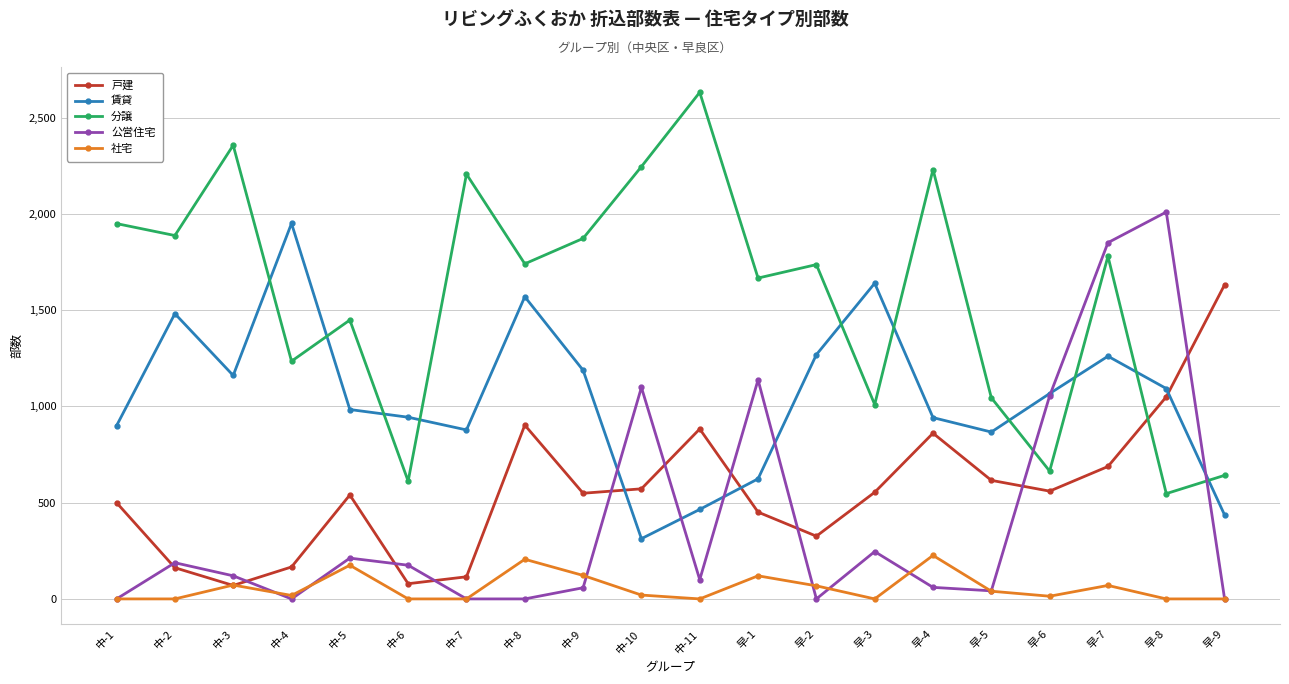

What is the difference between the 社宅 values at 早-5 and 中-6?

40